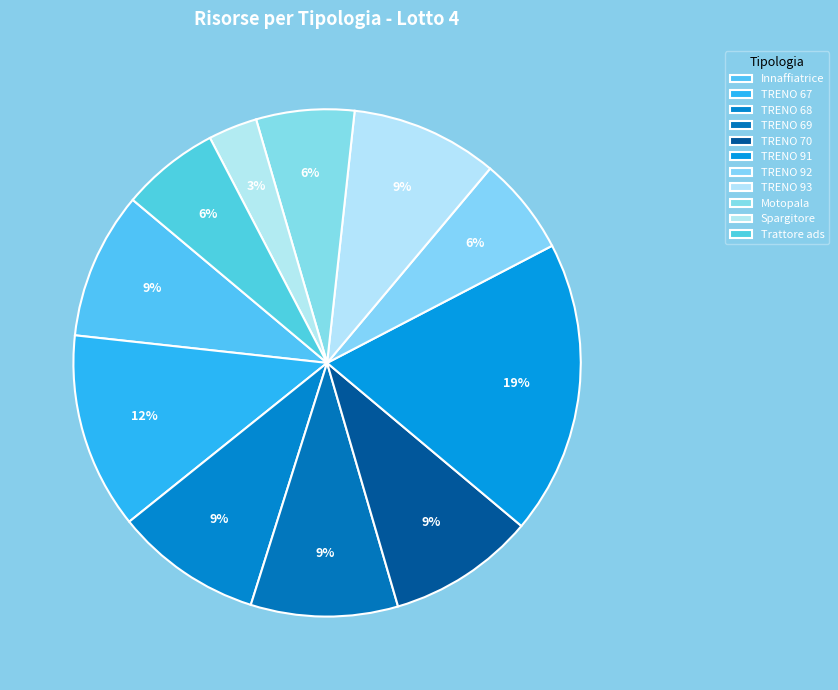

How many slices are in this pie chart?

11